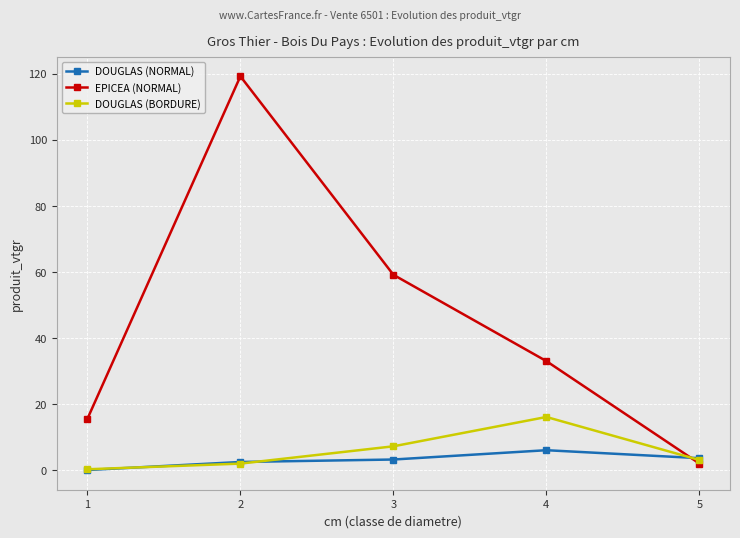

The value of EPICEA (NORMAL) at 2 is 48.7. True or false?

False